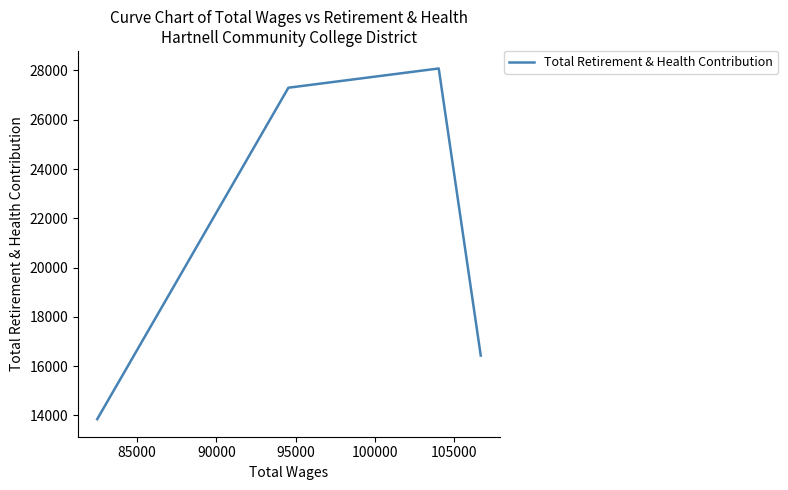

What is the difference between the maximum and minimum values?

14232